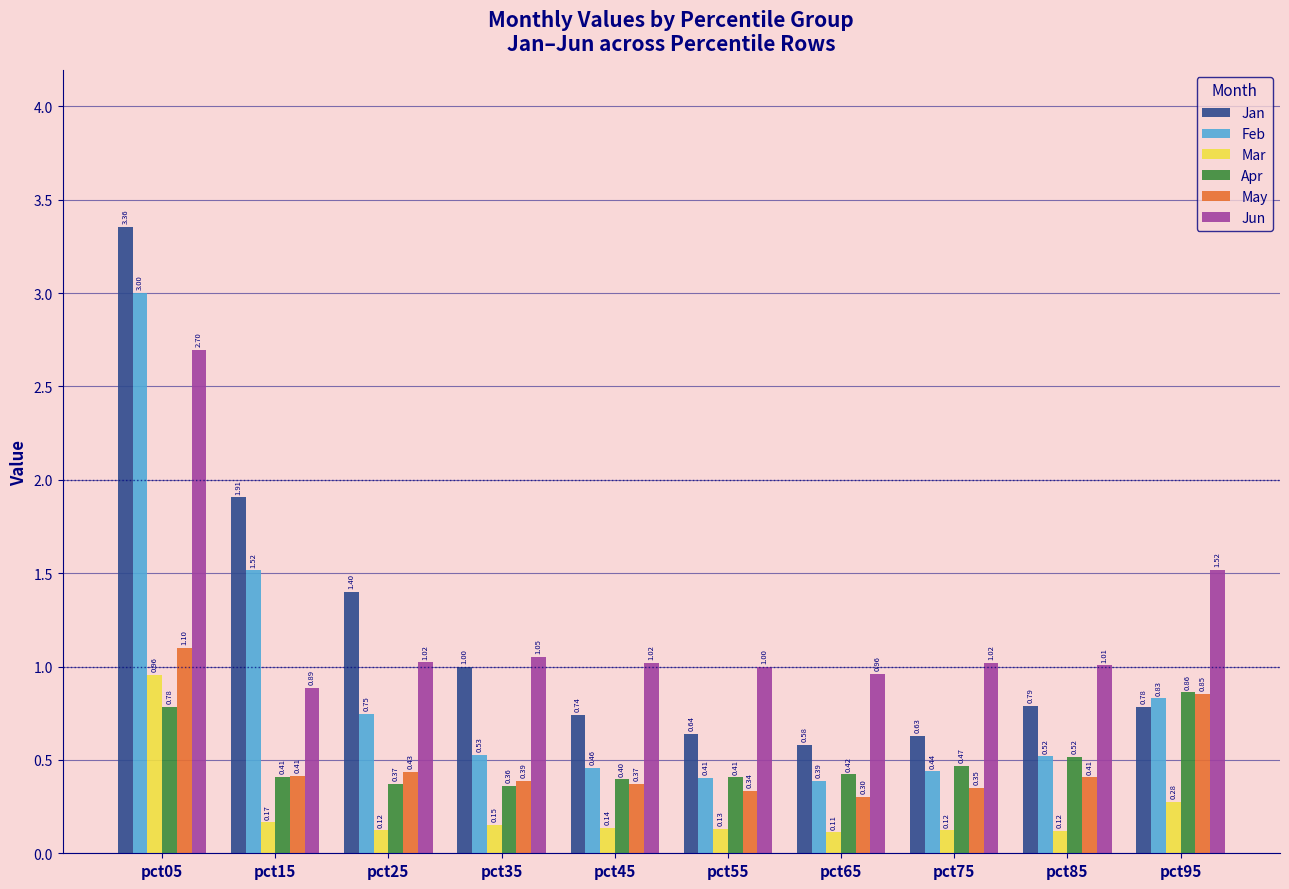

Which series changed the most between pct35 and pct65?

Jan